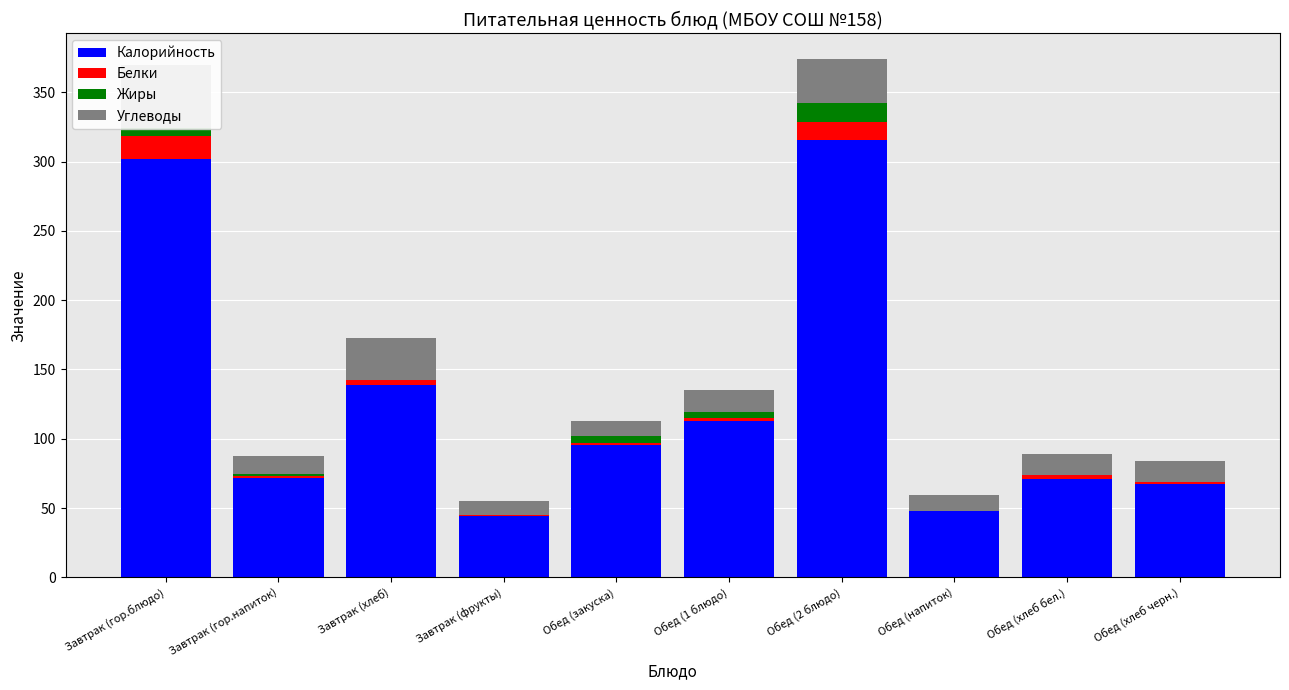

True or false: Белки has a value of 1.4 at Обед (хлеб черн.).

True